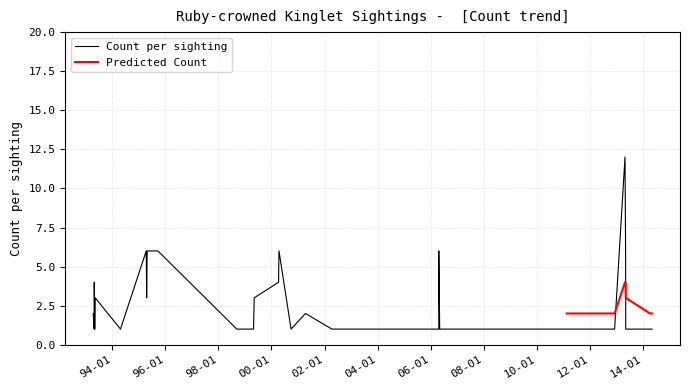

True or false: Predicted Count has a value of 3 at 25.

False